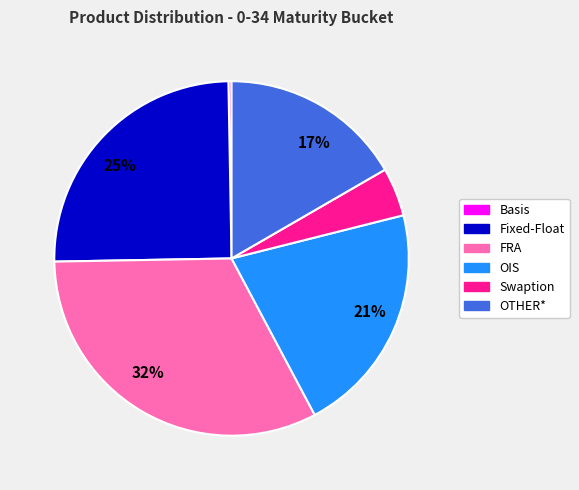

What is the ratio of the value at OIS to the value at Fixed-Float?

0.8